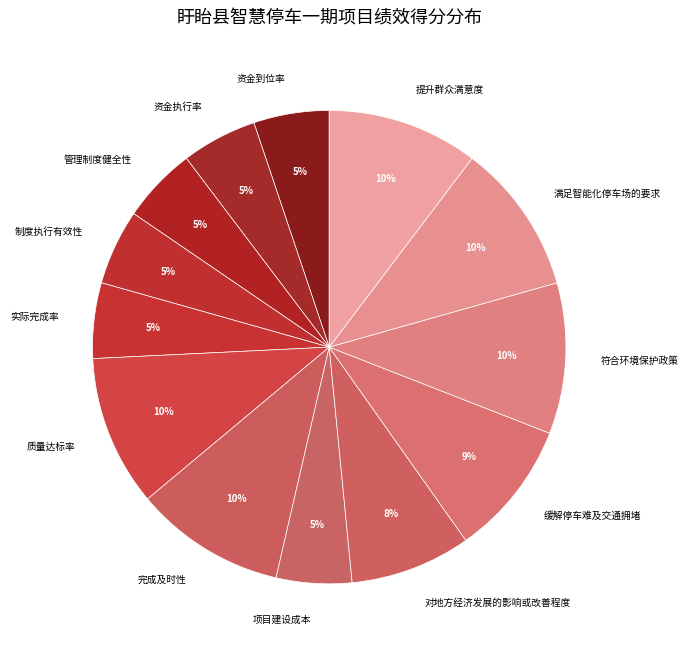

To the nearest percent, what portion does 资金执行率 represent?

5%